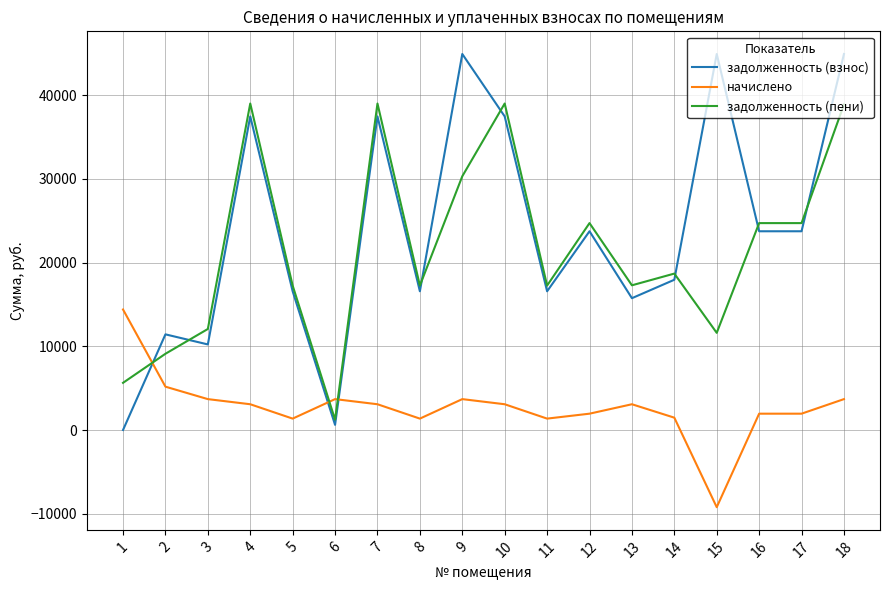

How many lines are shown in the chart?

3